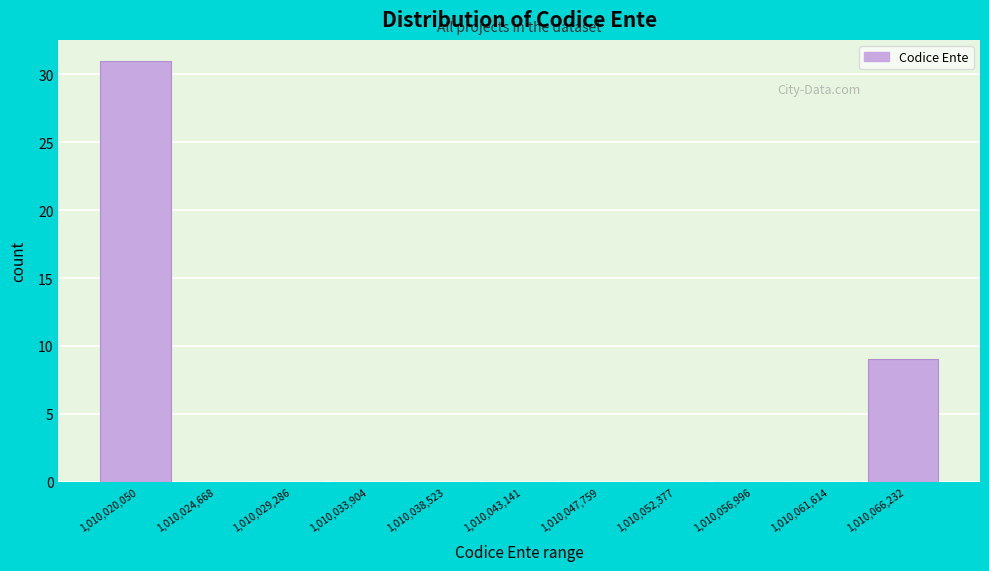

Reading left to right, what are all the values shown in this chart?

1,010,020,050=31	1,010,024,668=0	1,010,029,286=0	1,010,033,904=0	1,010,038,523=0	1,010,043,141=0	1,010,047,759=0	1,010,052,377=0	1,010,056,996=0	1,010,061,614=0	1,010,066,232=9